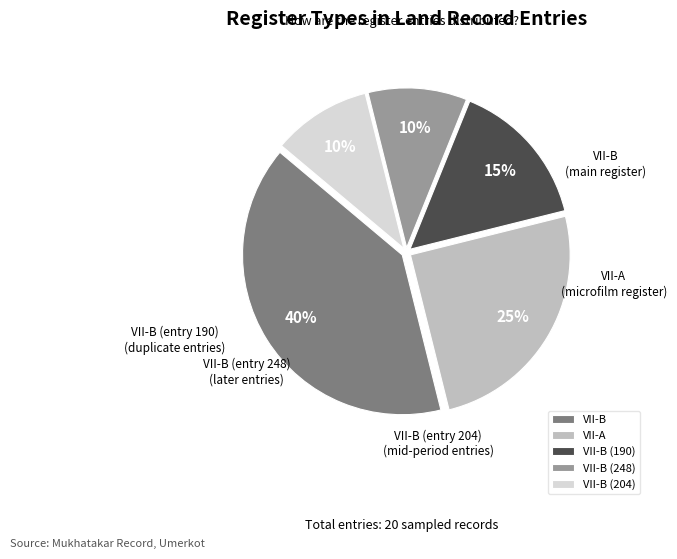

Is there any slice that represents more than half of the pie?

No